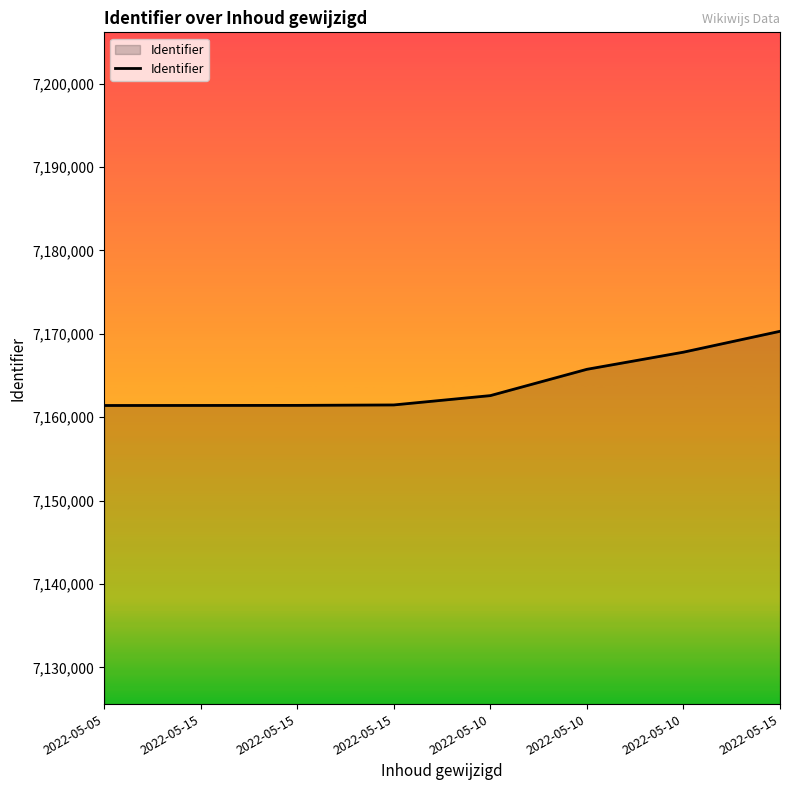

Reading left to right, transcribe all the data shown in this chart.

2022-05-05=7161409.2	2022-05-15=7161414.7	2022-05-15=7161422.0	2022-05-15=7161474.6	2022-05-10=7162593.9	2022-05-10=7165748.0	2022-05-10=7167803.6	2022-05-15=7170306.0